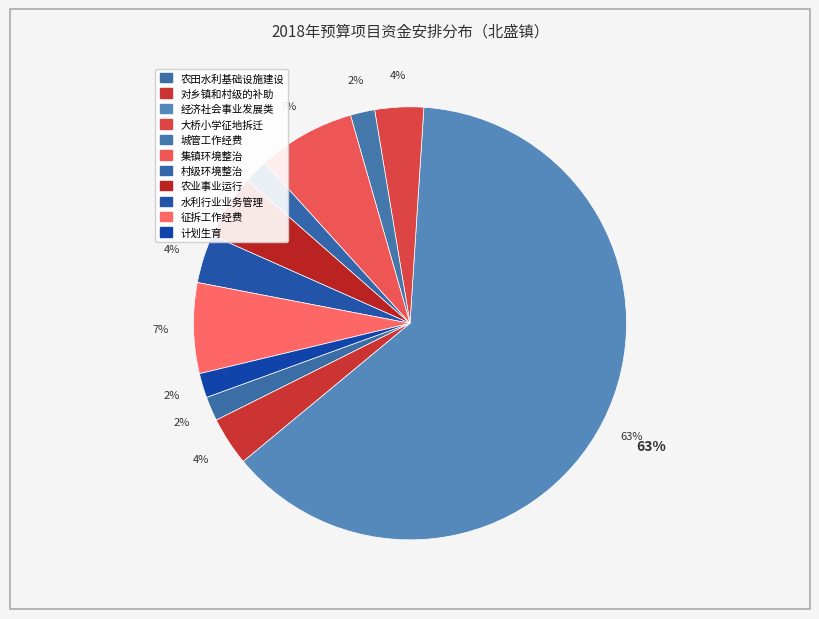

To the nearest percent, what is the average slice percentage?

9%